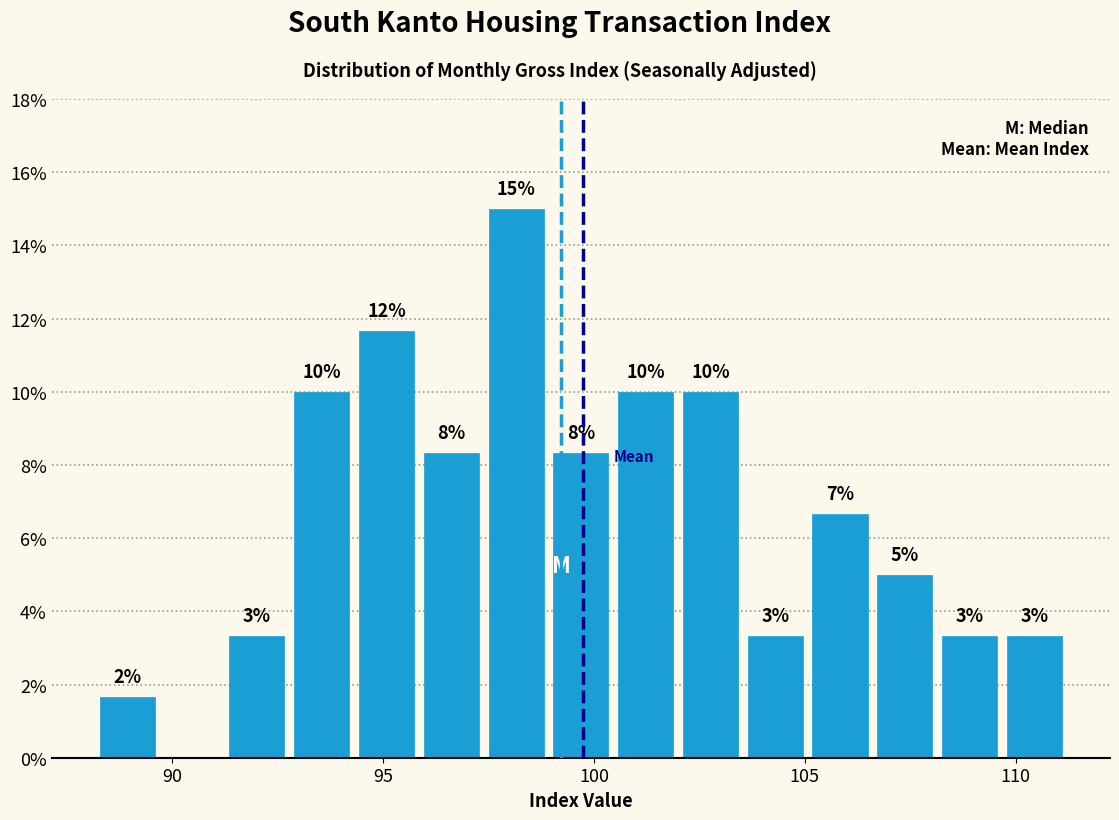

Around what value on the x-axis is the tallest bar? Give the approximate position of its centre, as read against the axis.

98.0